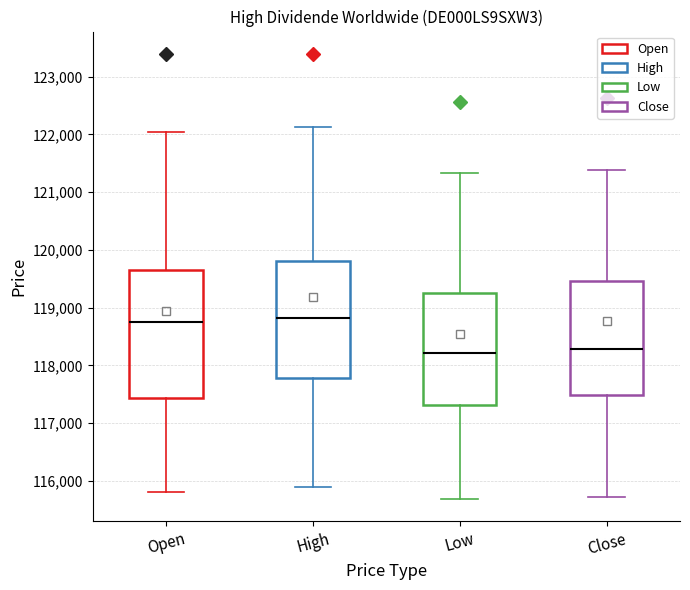

Reading left to right, transcribe this box plot: for each box, give where its median line is, the range the box spans, and where its two whiskers end, as read against the y-axis. The values are not printed on the chart, so give them approximately, as read against the axis.

Open: median 118700, box 117400 to 119700, whiskers 115800 to 122000
High: median 118800, box 117800 to 119800, whiskers 115900 to 122100
Low: median 118200, box 117300 to 119300, whiskers 115700 to 121300
Close: median 118300, box 117500 to 119500, whiskers 115700 to 121400